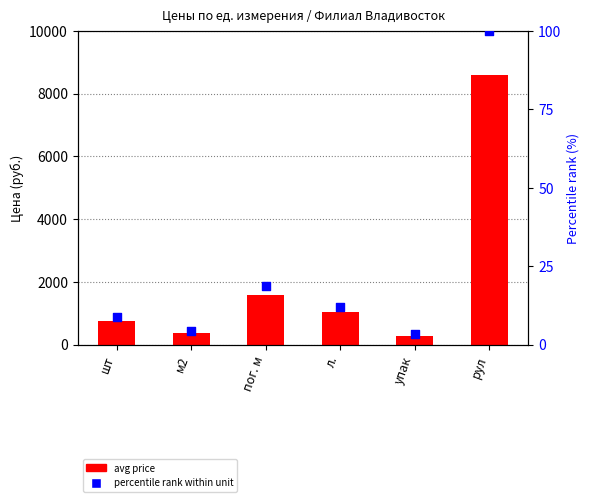

What is the total value across all series at м2?

367.6